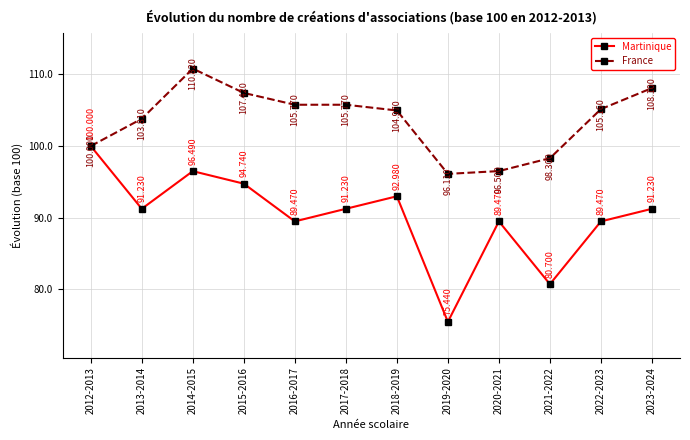

At which category does Martinique reach its first local peak?

2014-2015